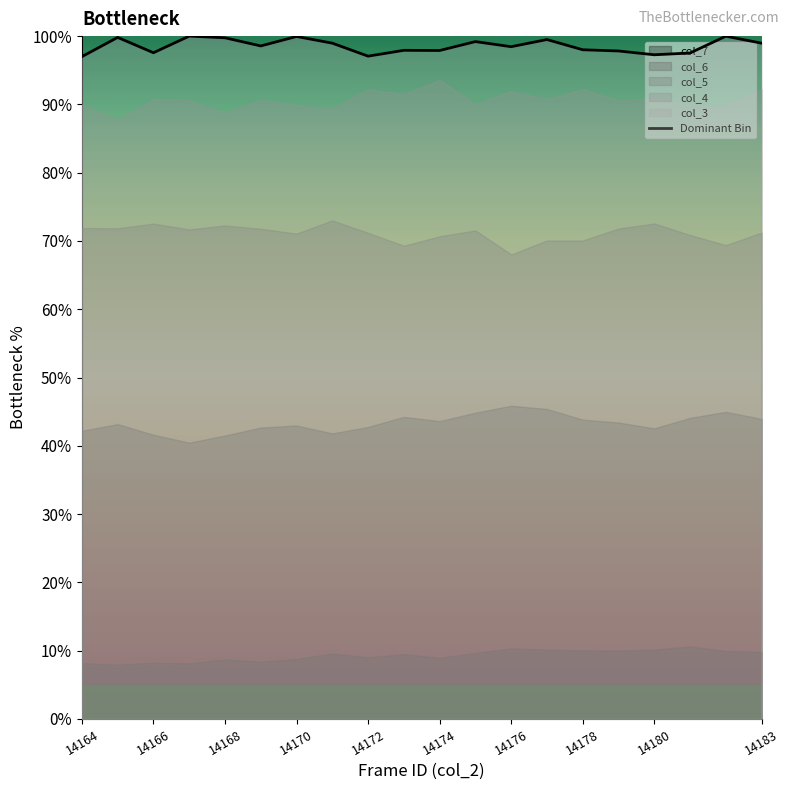

The value of Dominant Bin at 14174 is 97.9. True or false?

True